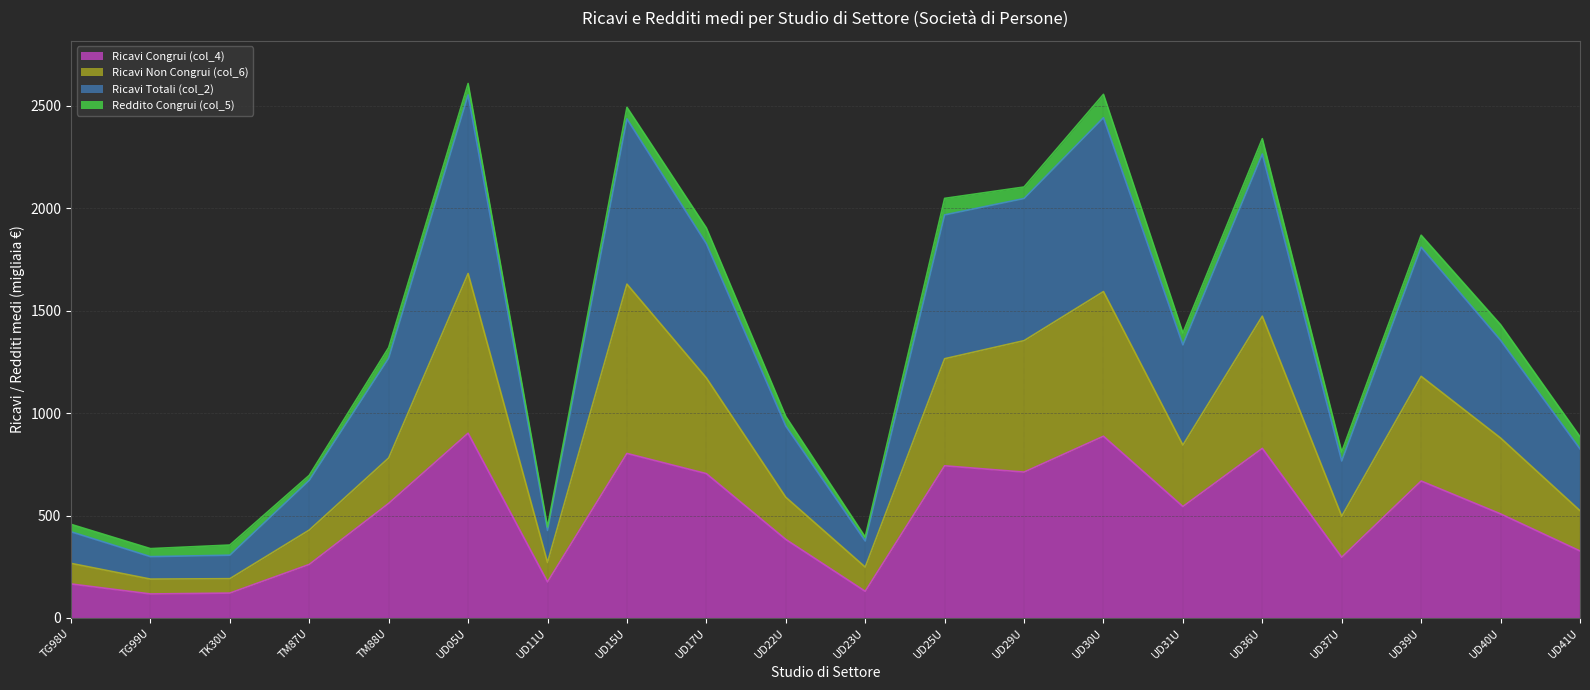

True or false: Ricavi Totali (col_2) and Ricavi Non Congrui (col_6) cross at least once.

False